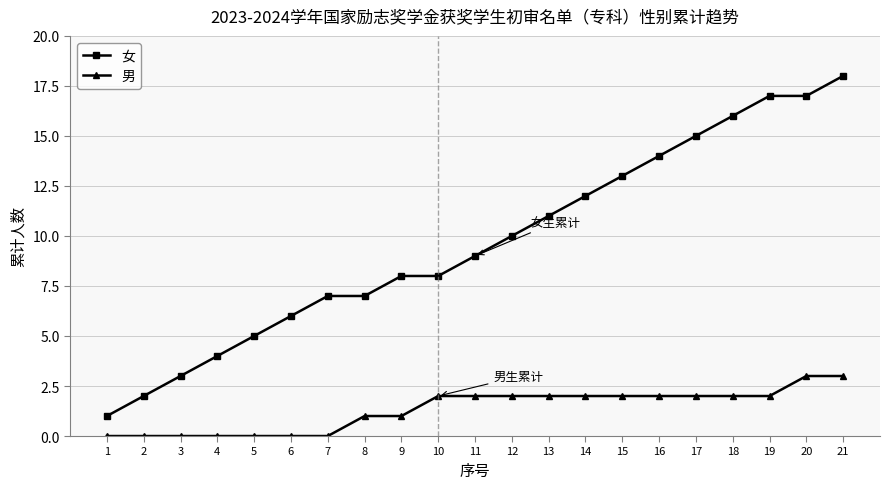

What is the value of the 男 point at the 19th from the left?

2